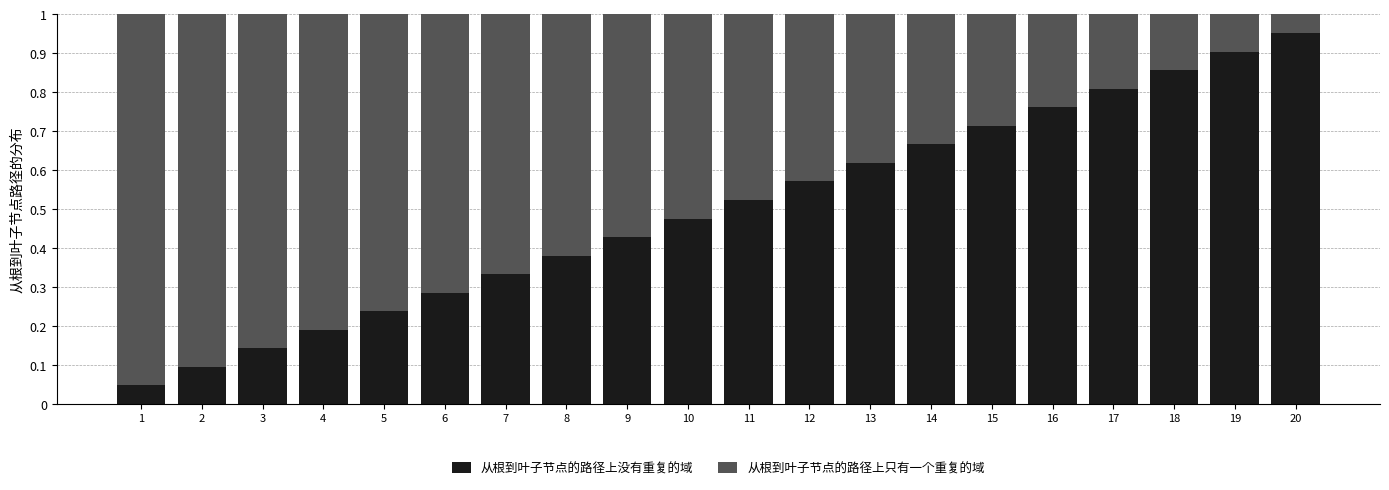

True or false: 从根到叶子节点的路径上没有重复的域 has a value of 1.0 at 13.

False